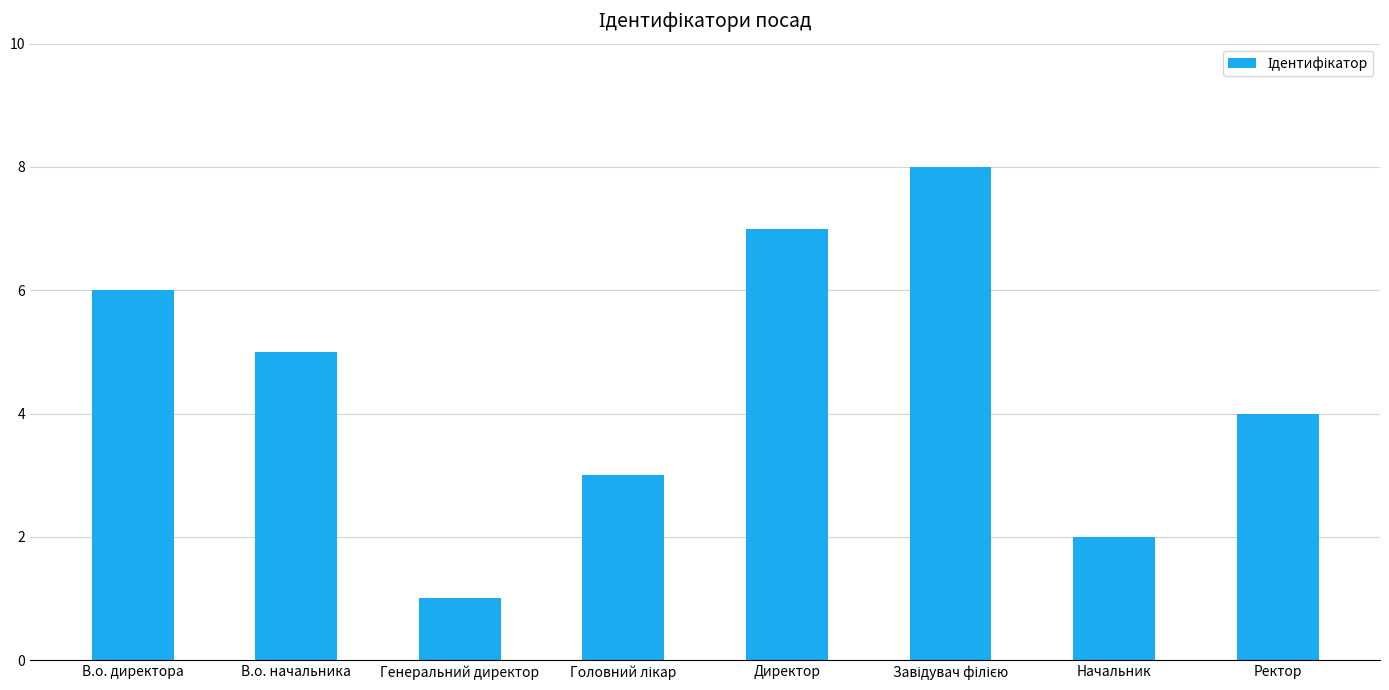

Reading right to left, transcribe all the data shown in this chart.

4	2	8	7	3	1	5	6